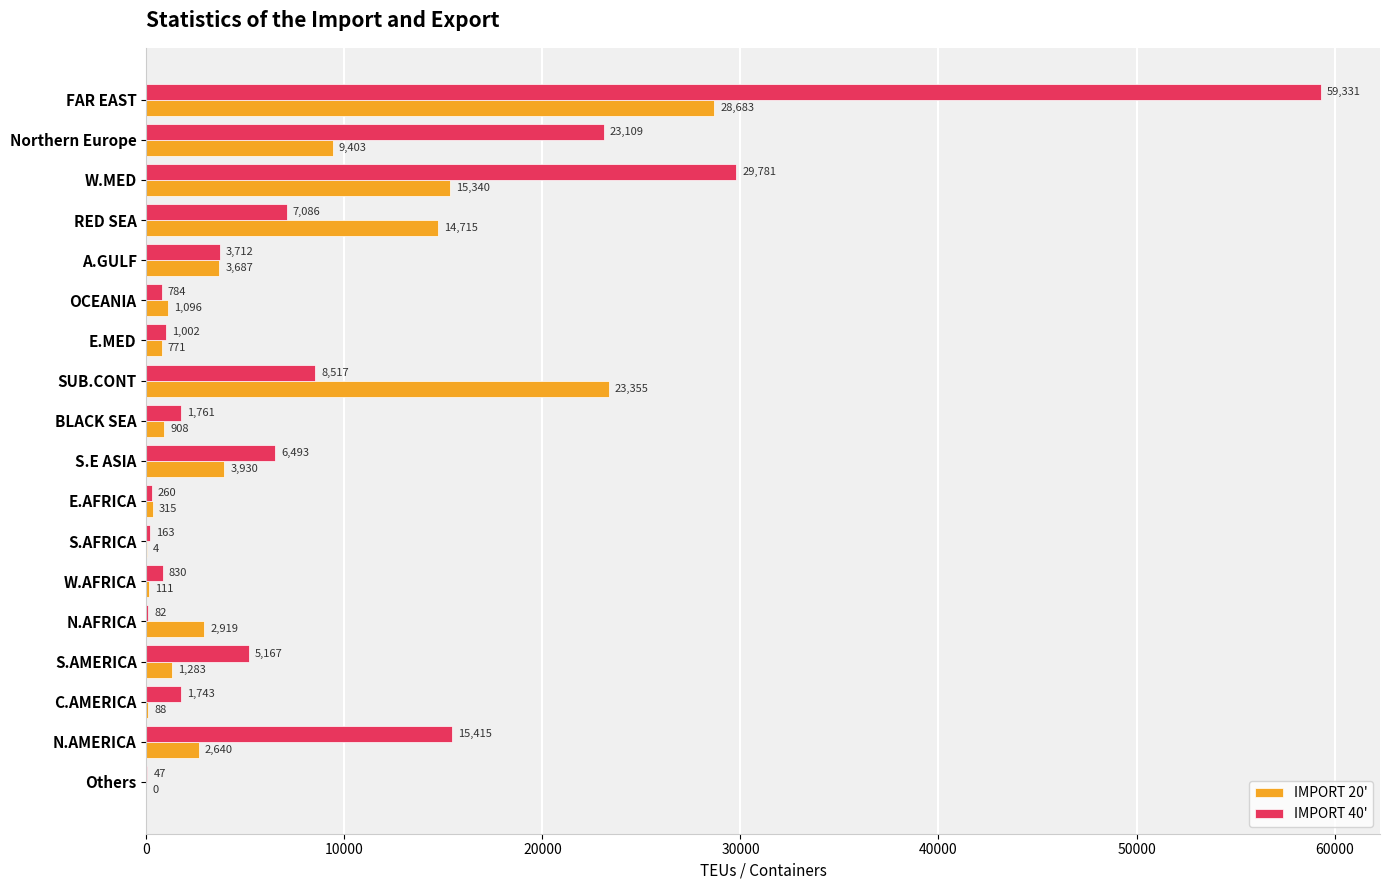

Where is IMPORT 40' nearest to the value 29689?

W.MED